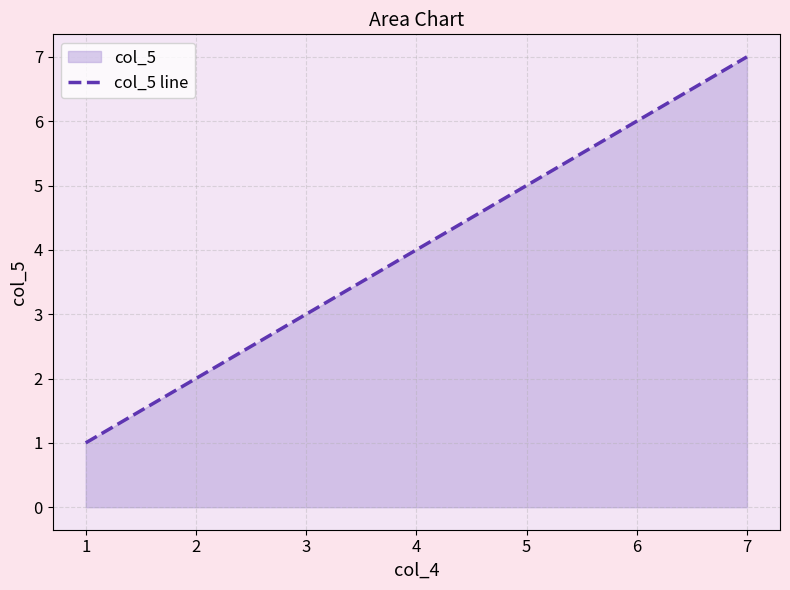

What is the ratio of the value at 3 to the value at 5?

0.6